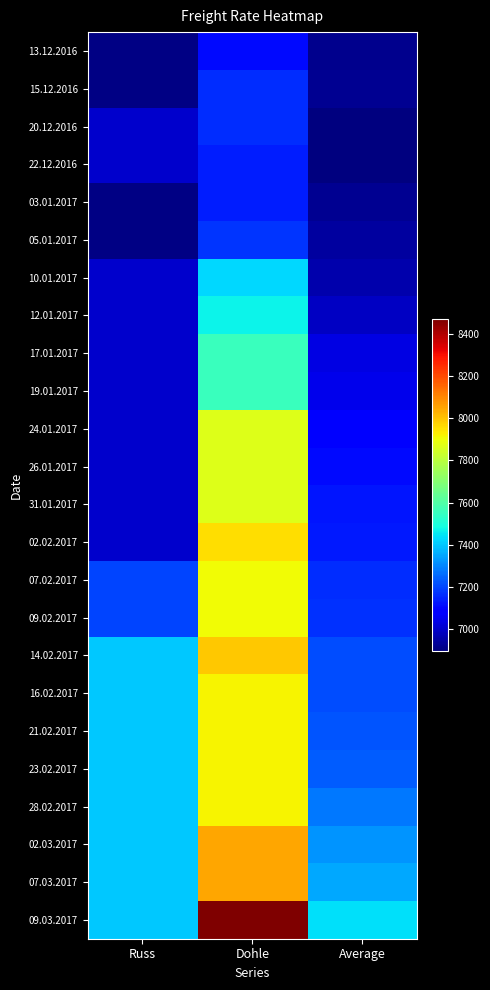

Reading left to right, extract all data points from this chart.

13.12.2016: Russ=6900	Dohle=7108	Average=6914
15.12.2016: Russ=6900	Dohle=7158	Average=6919
20.12.2016: Russ=7000	Dohle=7158	Average=6899
22.12.2016: Russ=7000	Dohle=7136	Average=6893
03.01.2017: Russ=6900	Dohle=7136	Average=6920
05.01.2017: Russ=6900	Dohle=7175	Average=6938
10.01.2017: Russ=7000	Dohle=7425	Average=6959
12.01.2017: Russ=7000	Dohle=7471	Average=6987
17.01.2017: Russ=7000	Dohle=7558	Average=7034
19.01.2017: Russ=7000	Dohle=7558	Average=7042
24.01.2017: Russ=7000	Dohle=7867	Average=7091
26.01.2017: Russ=7000	Dohle=7867	Average=7103
31.01.2017: Russ=7000	Dohle=7867	Average=7121
02.02.2017: Russ=7000	Dohle=7957	Average=7132
07.02.2017: Russ=7200	Dohle=7908	Average=7162
09.02.2017: Russ=7200	Dohle=7908	Average=7166
14.02.2017: Russ=7400	Dohle=7993	Average=7210
16.02.2017: Russ=7400	Dohle=7921	Average=7210
21.02.2017: Russ=7400	Dohle=7921	Average=7222
23.02.2017: Russ=7400	Dohle=7921	Average=7234
28.02.2017: Russ=7400	Dohle=7921	Average=7281
02.03.2017: Russ=7400	Dohle=8050	Average=7324
07.03.2017: Russ=7400	Dohle=8050	Average=7350
09.03.2017: Russ=7400	Dohle=8470	Average=7441